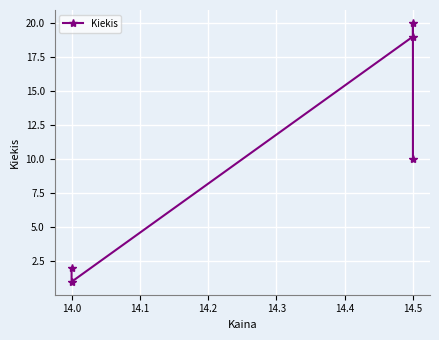

What is the value of the 1st point from the left?

2